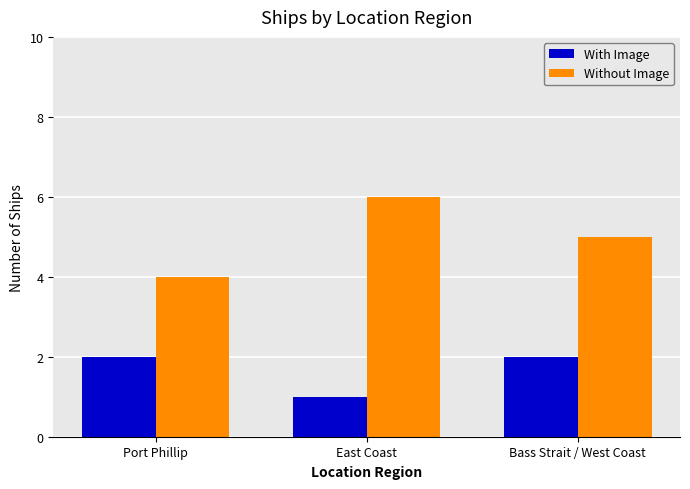

The With Image series shows 1 at East Coast. True or false?

True